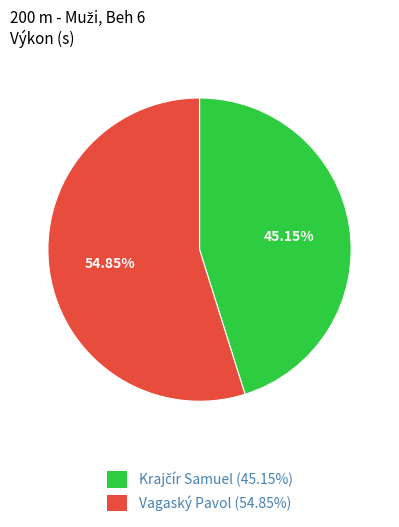

To the nearest percent, what portion does Vagaský Pavol represent?

55%